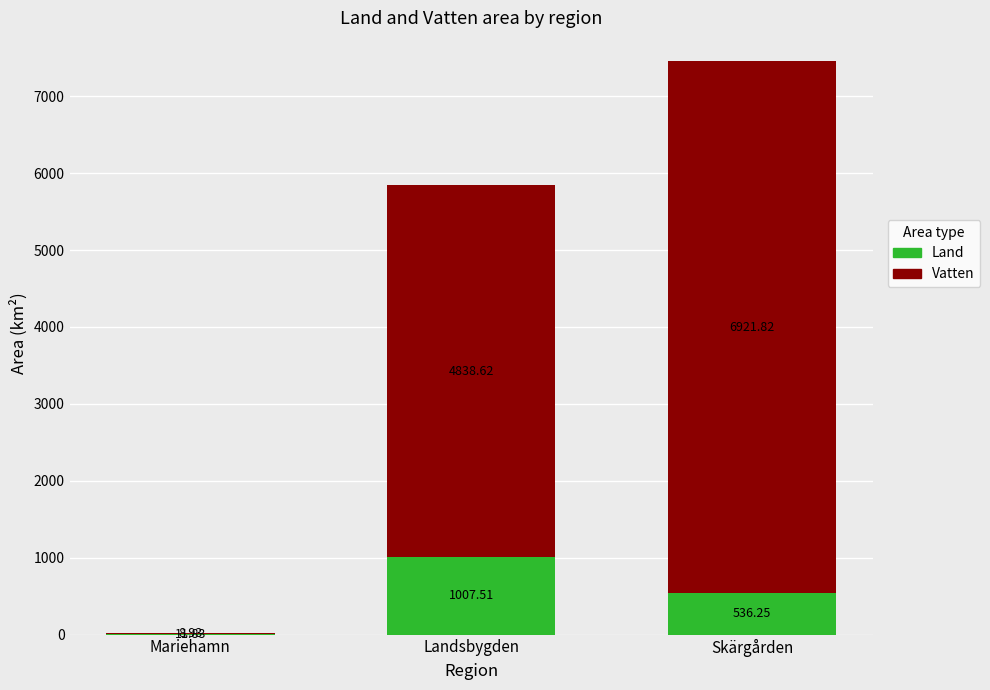

At which category is the sum across all series the highest?

Skärgården